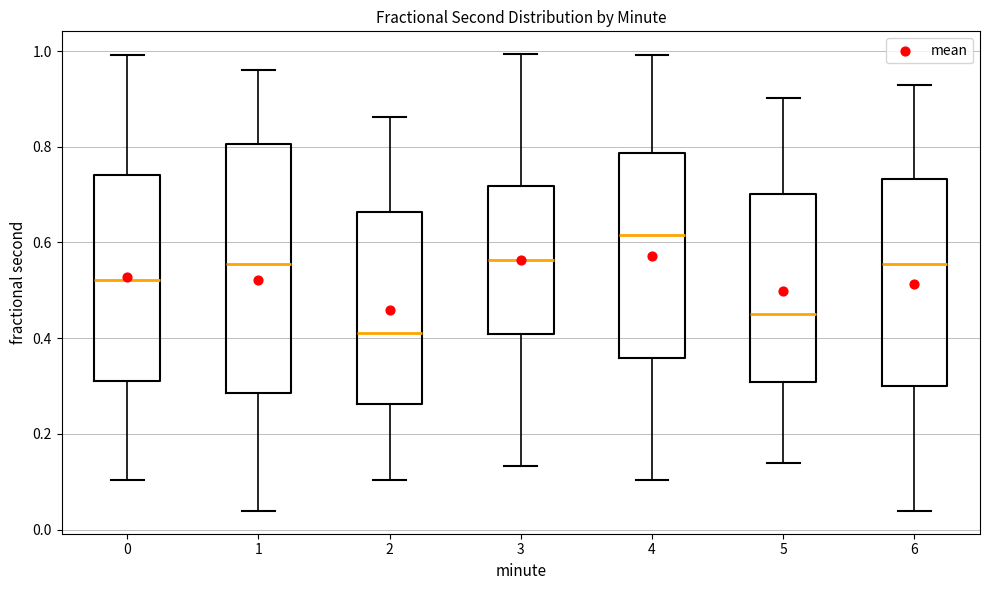

Reading left to right, transcribe this box plot: for each box, give where its median line is, the range the box spans, and where its two whiskers end, as read against the y-axis. The values are not printed on the chart, so give them approximately, as read against the axis.

0: median 0.52, box 0.30 to 0.74, whiskers 0.10 to 1.00
1: median 0.56, box 0.28 to 0.80, whiskers 0.04 to 0.96
2: median 0.42, box 0.26 to 0.66, whiskers 0.10 to 0.86
3: median 0.56, box 0.40 to 0.72, whiskers 0.14 to 1.00
4: median 0.62, box 0.36 to 0.78, whiskers 0.10 to 1.00
5: median 0.46, box 0.30 to 0.70, whiskers 0.14 to 0.90
6: median 0.56, box 0.30 to 0.74, whiskers 0.04 to 0.92